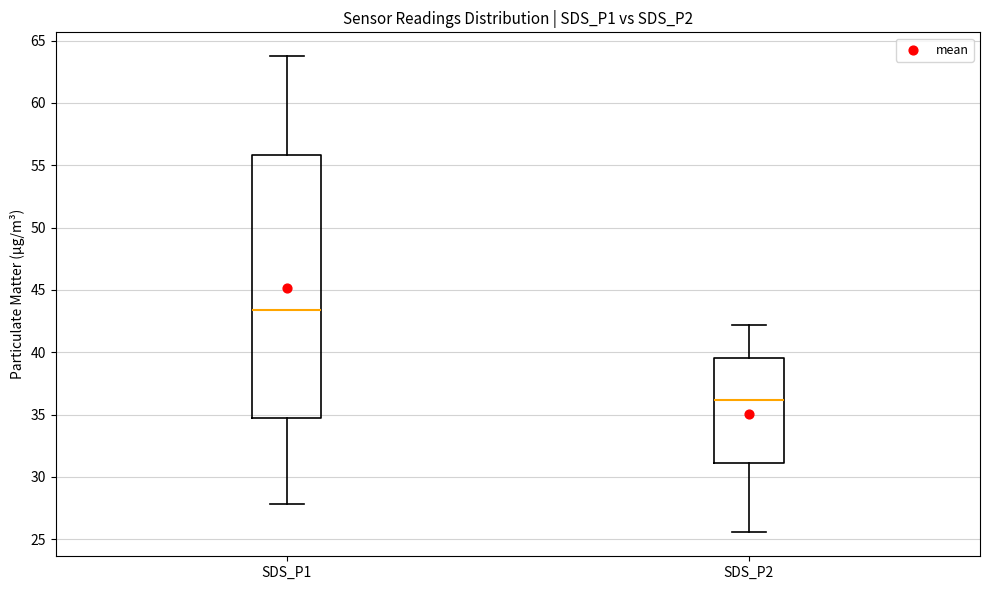

Which box is the tallest, from its lower edge to its upper edge?

SDS_P1